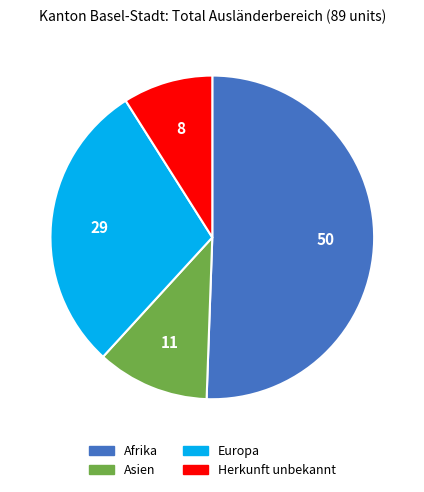

Is there any slice that represents more than half of the pie?

Yes